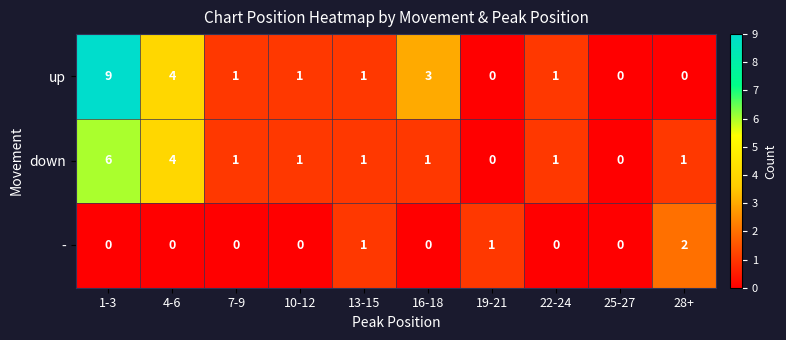

Rank the series by their maximum value, from highest to lowest.

up, down, -